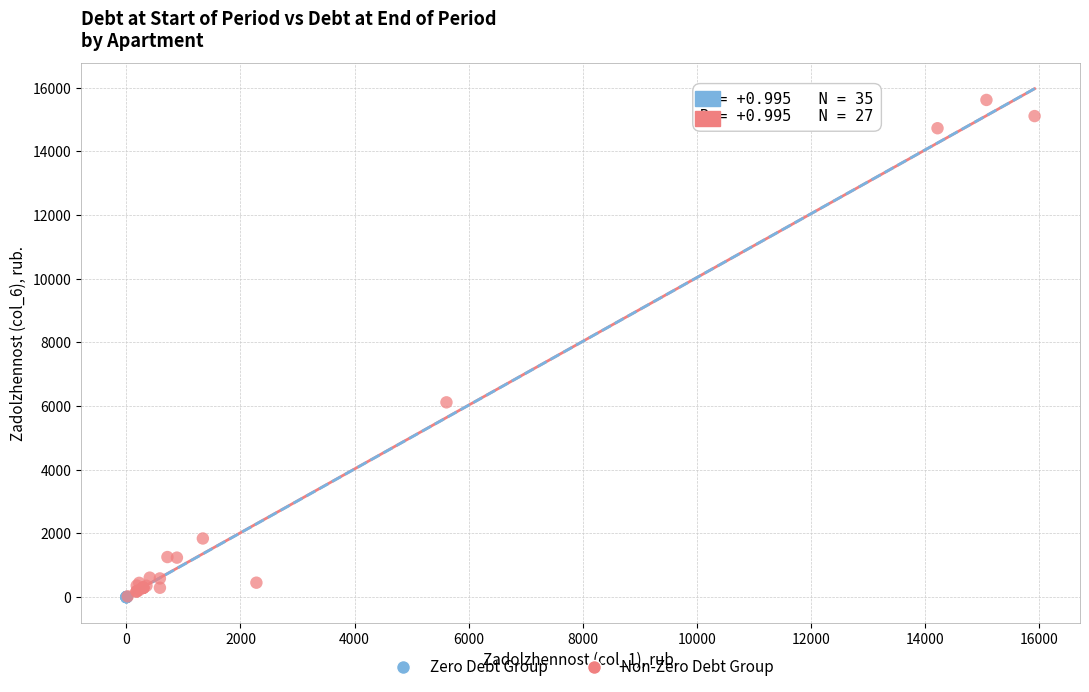

Which series reaches the maximum Y coordinate?

Non-Zero Debt Group